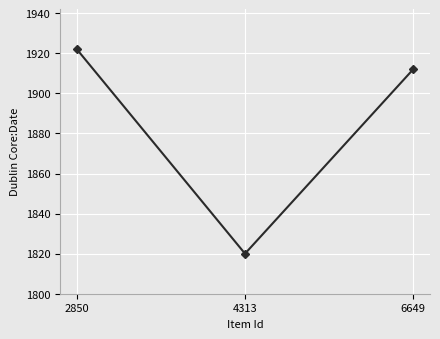

Which label corresponds to the smallest value in the chart?

4313